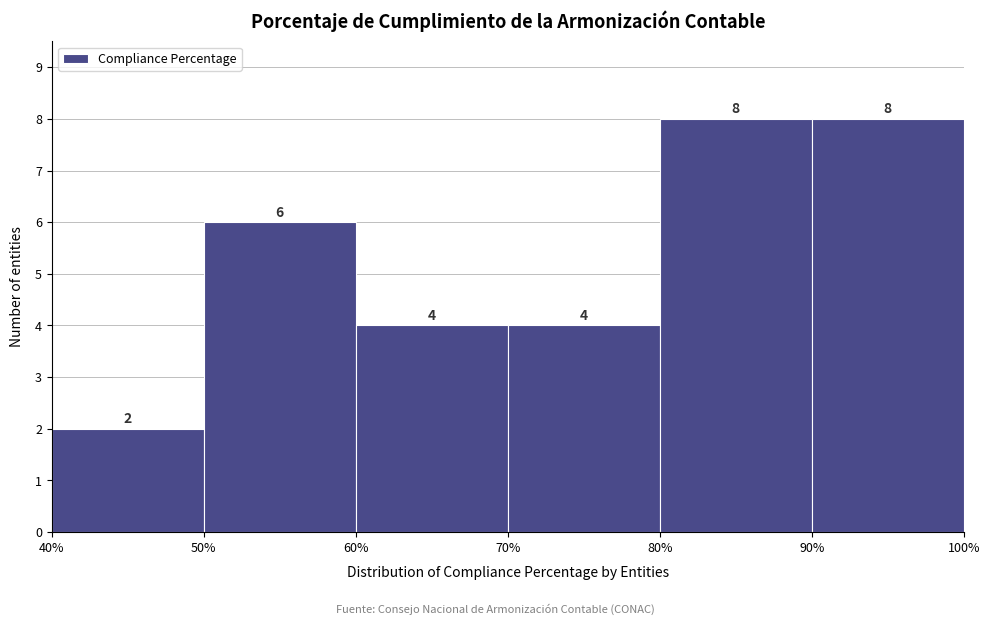

How tall is the bar that spans 90% to 100% on the x-axis?

8